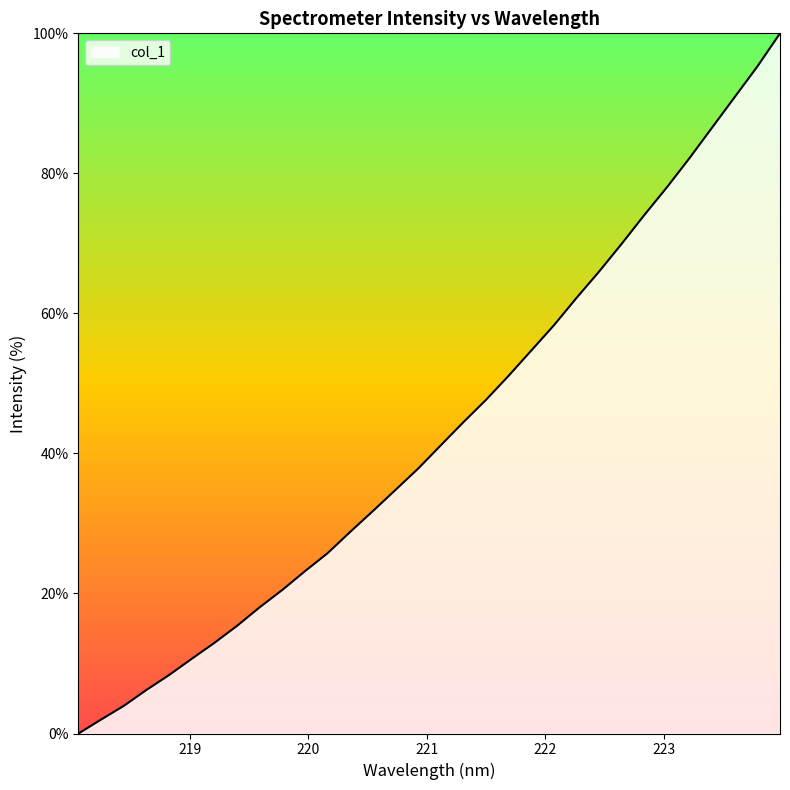

What is the greatest value displayed?

100.0